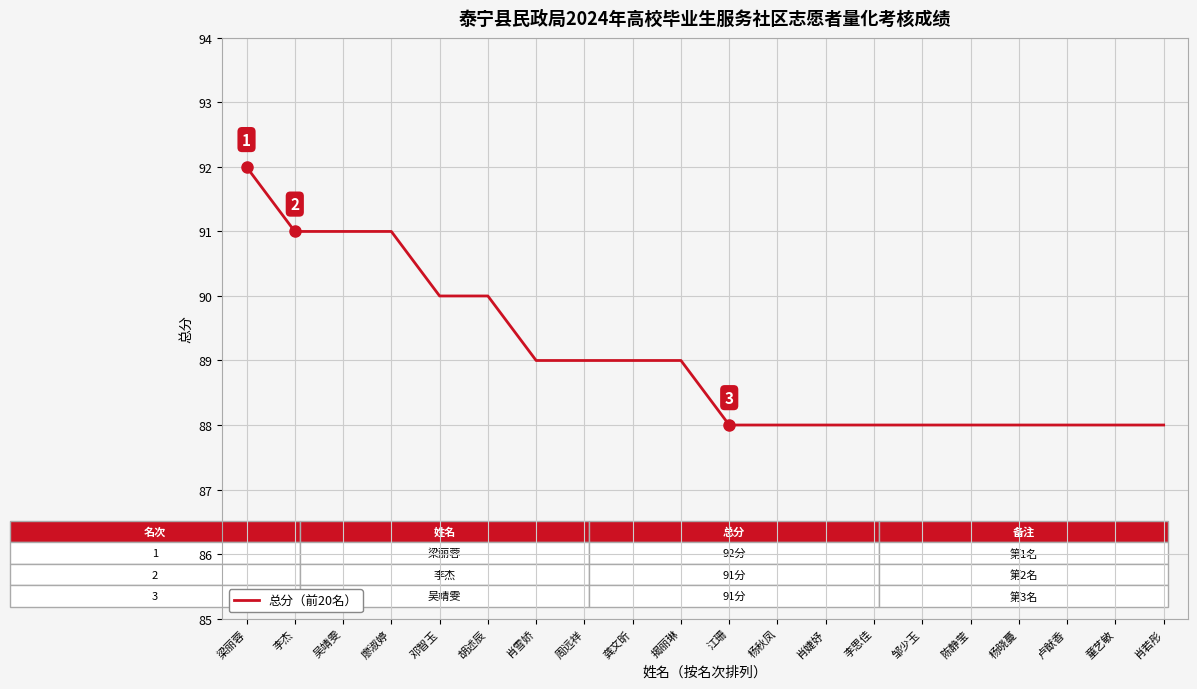

What position from the left is 吴靖雯?

3